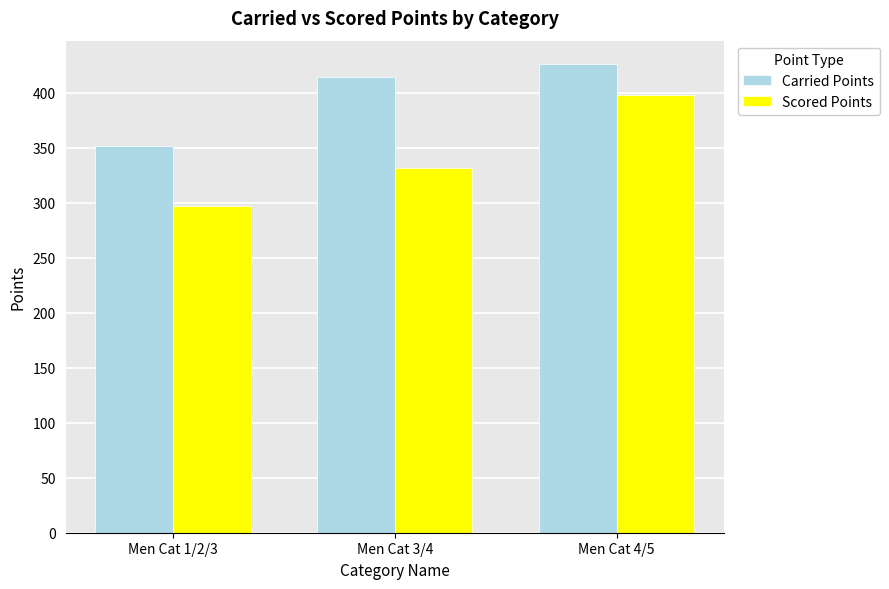

What is the total value across all series at Men Cat 3/4?

745.4